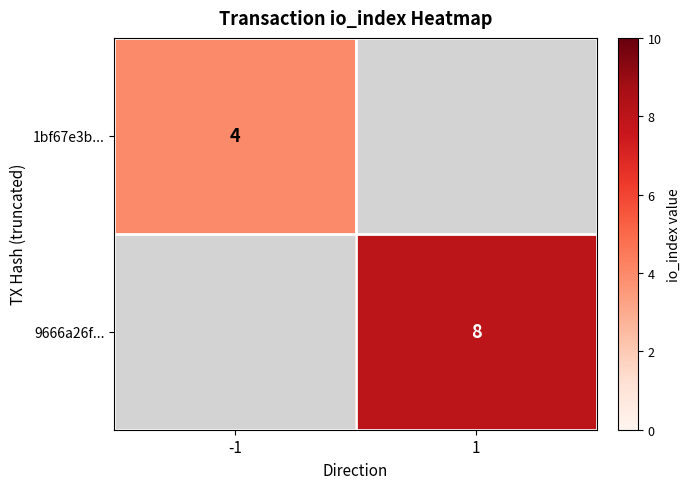

The value of 9666a26f... at 1 is 5. True or false?

False